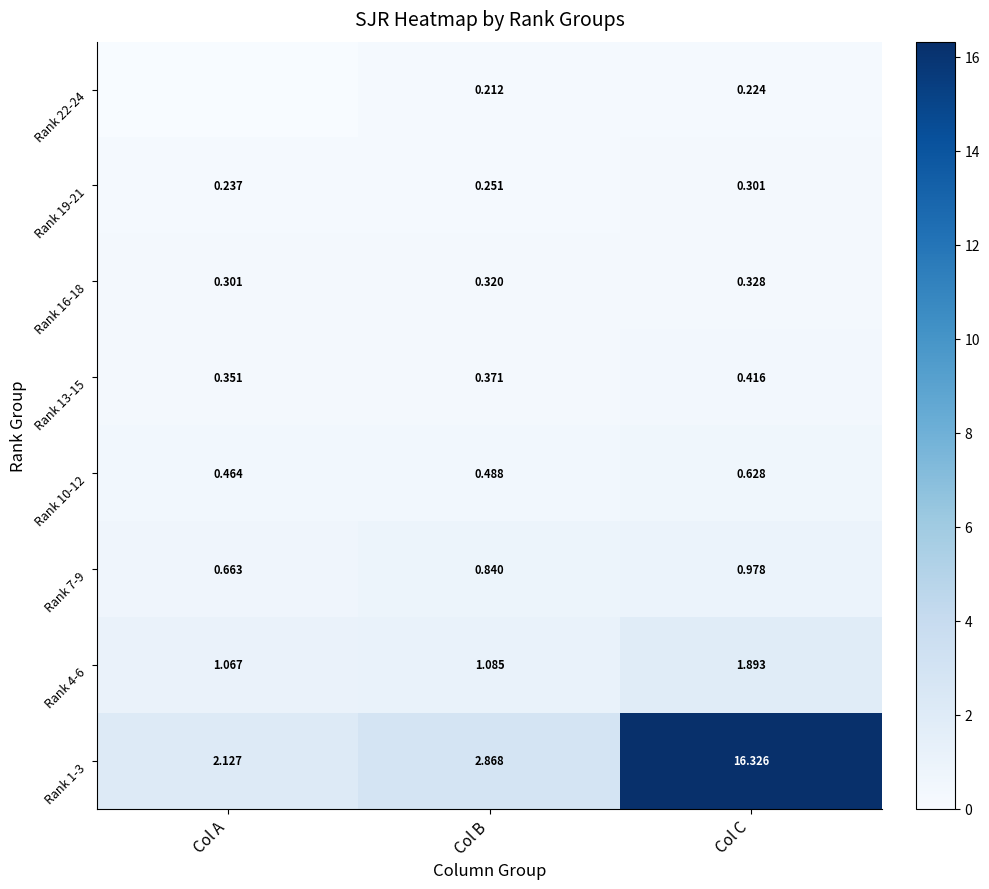

At which label does Rank 4-6 reach its minimum?

Col A